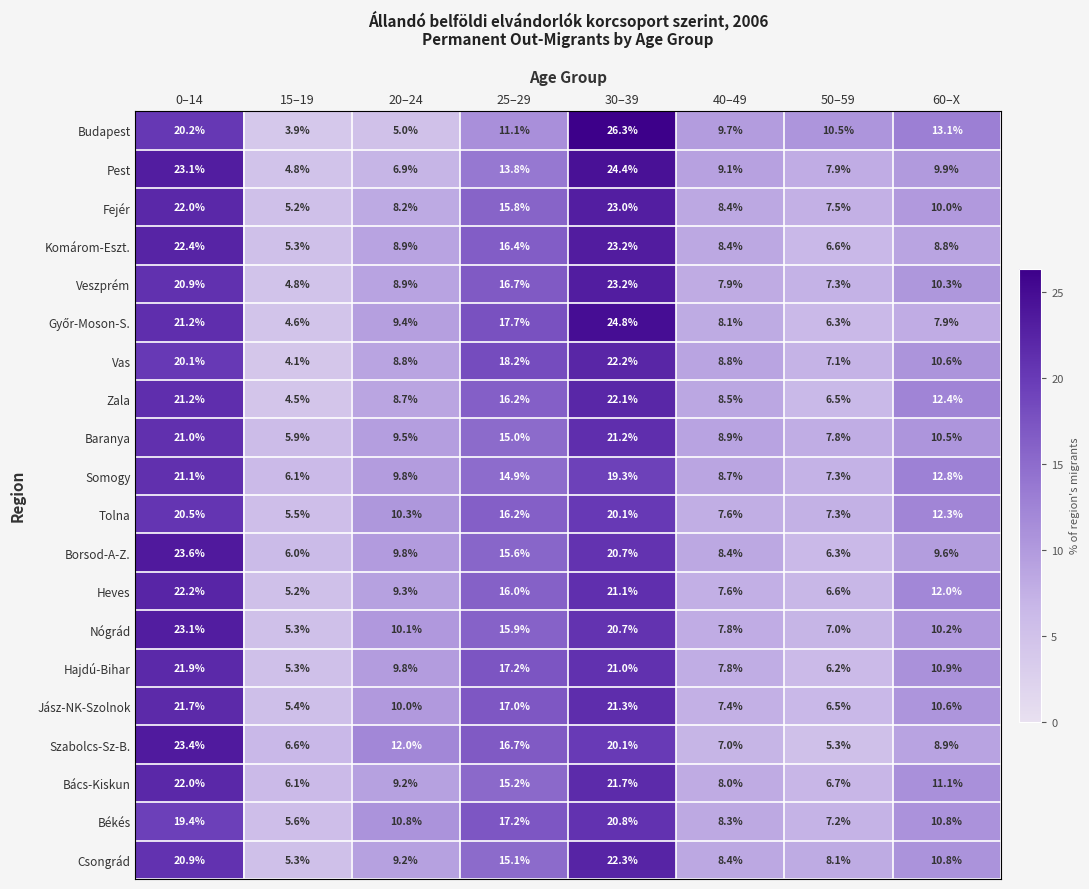

What is the lowest value of the Heves series?

5.2